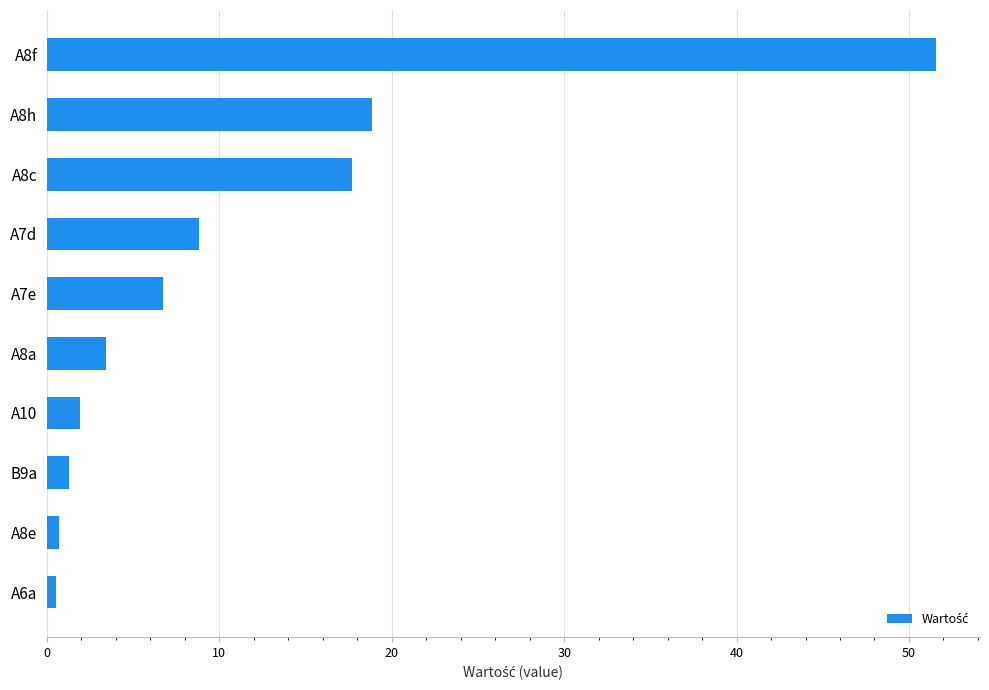

Does the chart contain any negative values?

No